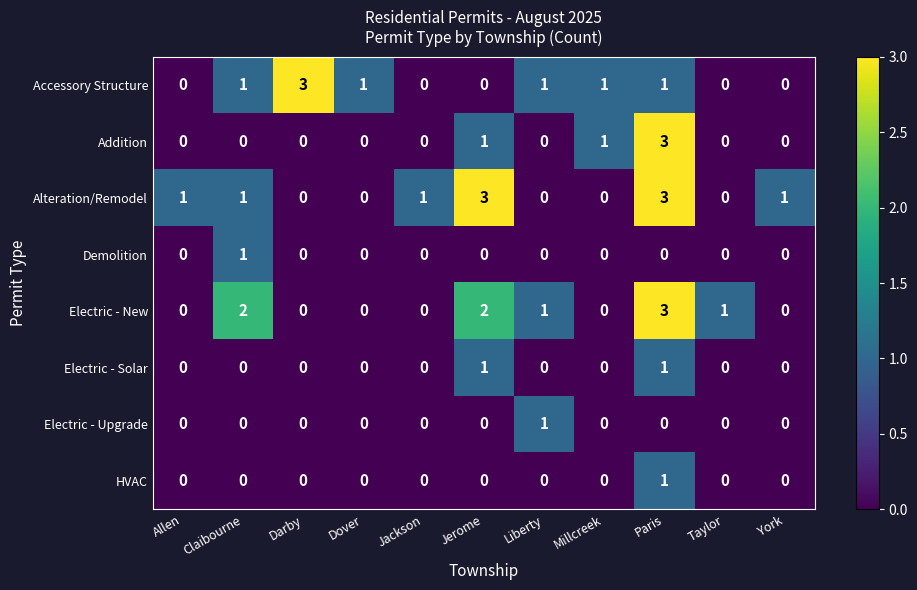

Which series has the largest total across all categories?

Alteration/Remodel